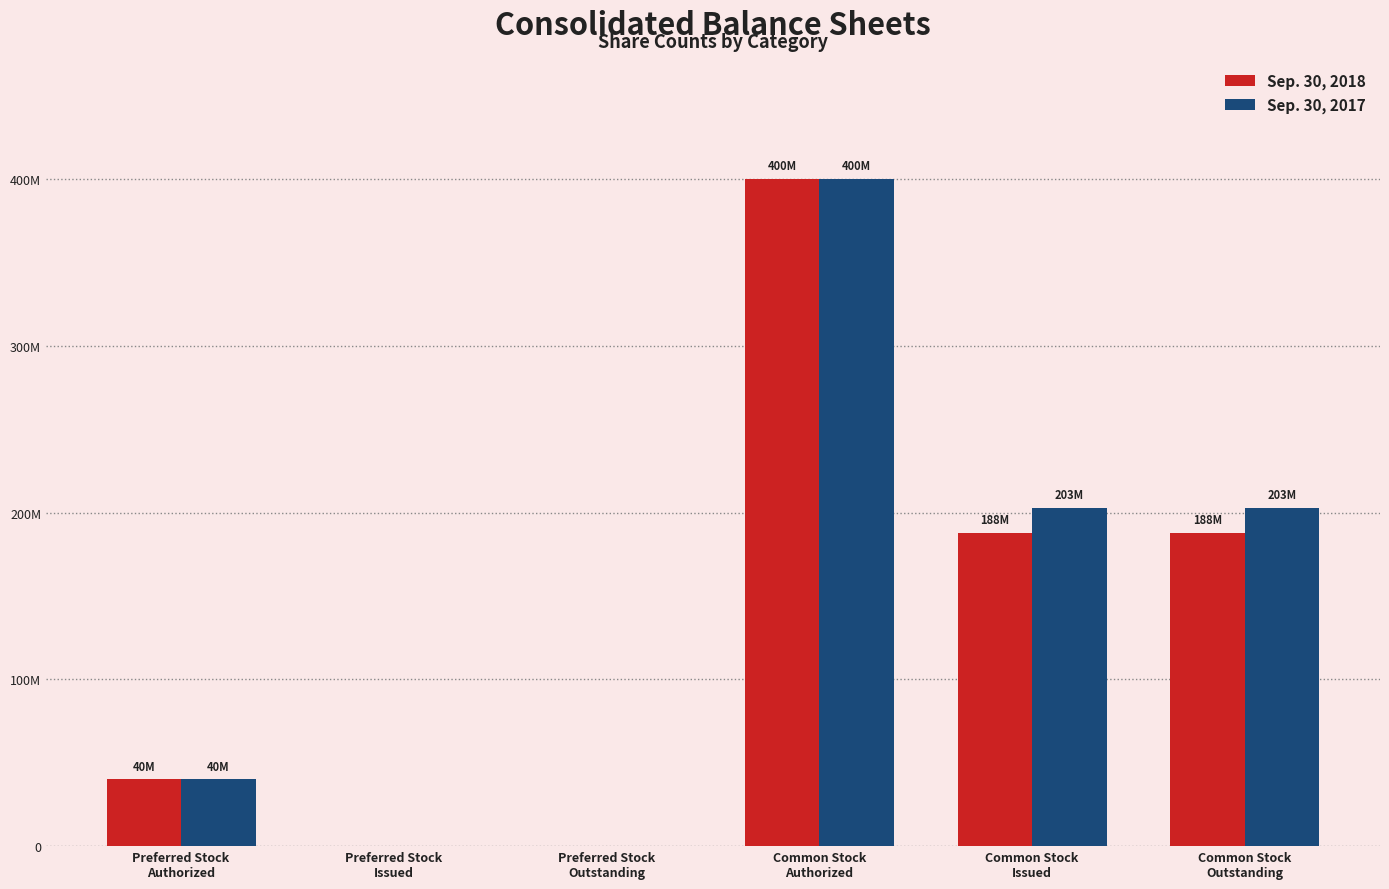

What are all the series names shown in the legend?

Sep. 30, 2018, Sep. 30, 2017